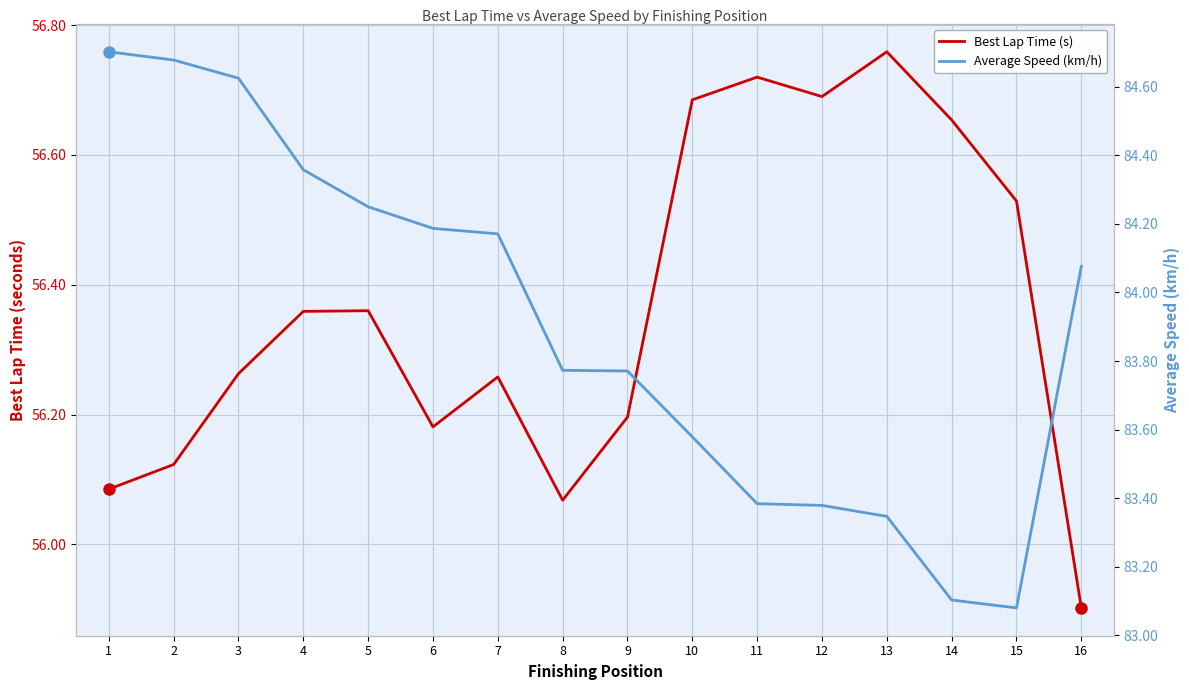

Reading left to right, what are all the values shown in this chart?

Best Lap Time (s): 56.1	56.1	56.3	56.4	56.4	56.2	56.3	56.1	56.2	56.7	56.7	56.7	56.8	56.7	56.5	55.9
Average Speed (km/h): 84.7	84.7	84.6	84.4	84.2	84.2	84.2	83.8	83.8	83.6	83.4	83.4	83.3	83.1	83.1	84.1